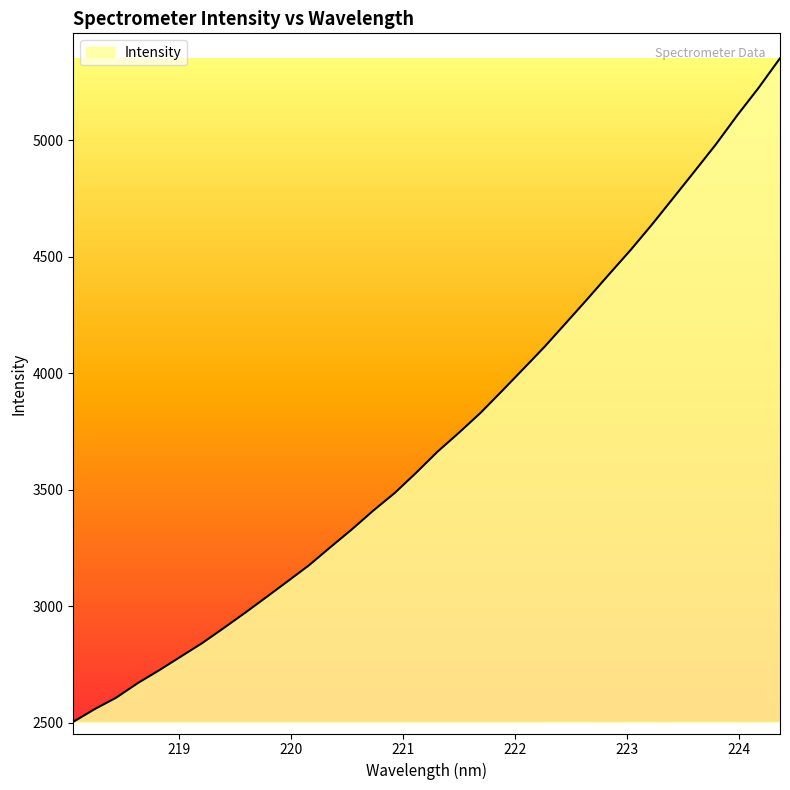

What is the smallest value displayed?

2503.8